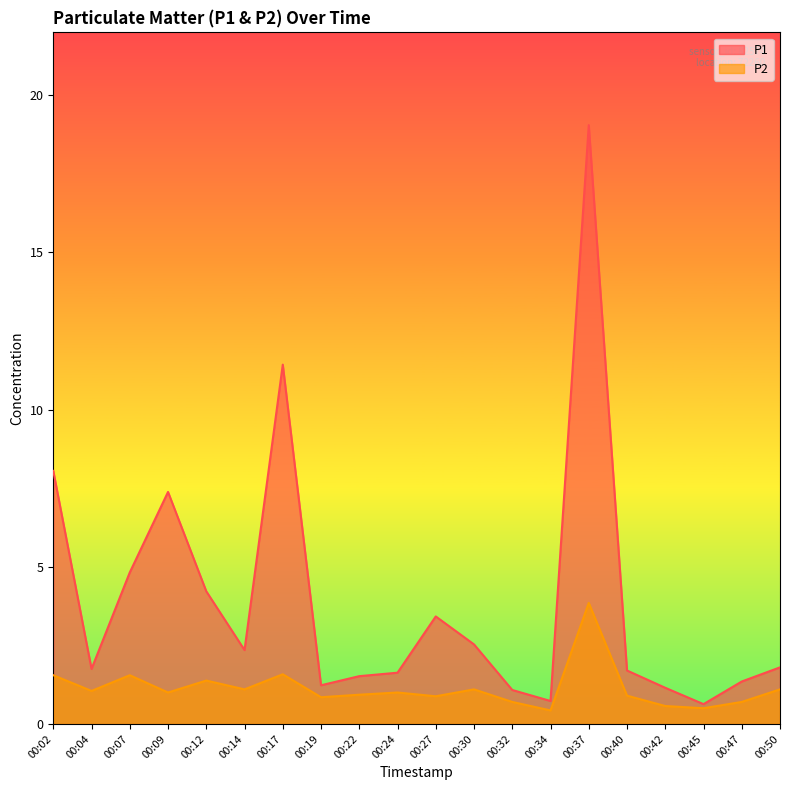

The P1 series shows 1.6 at 00:24. True or false?

True